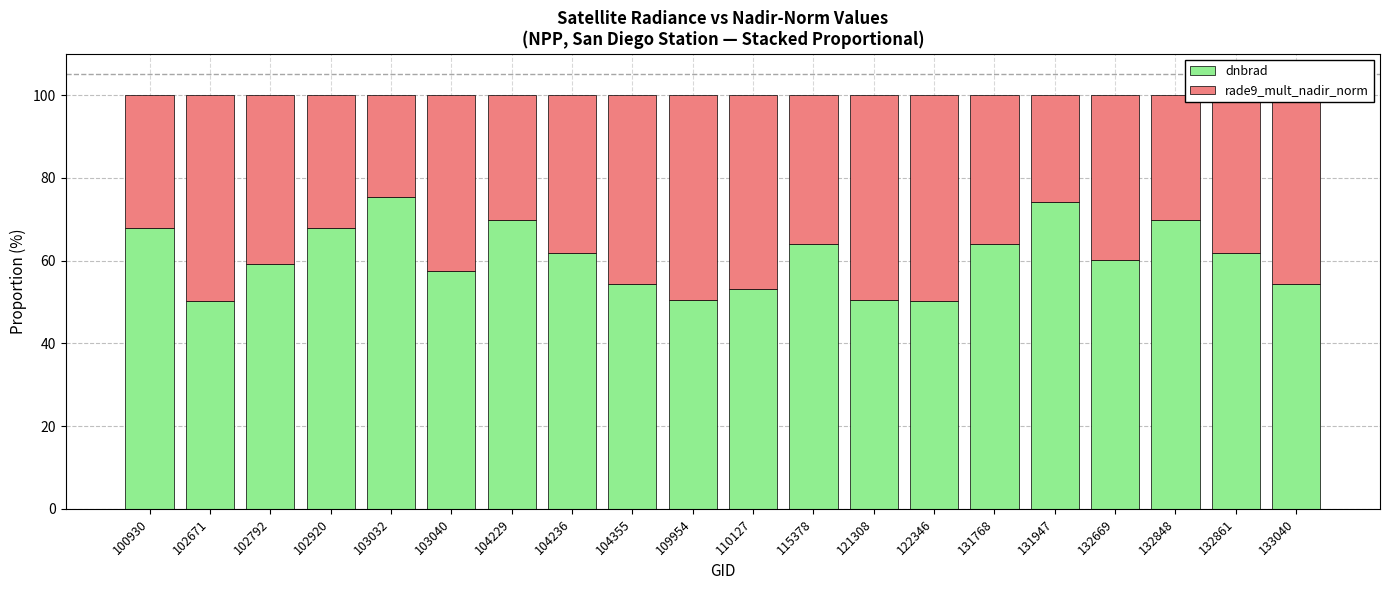

What is the total value across all series at 102792?

100.0